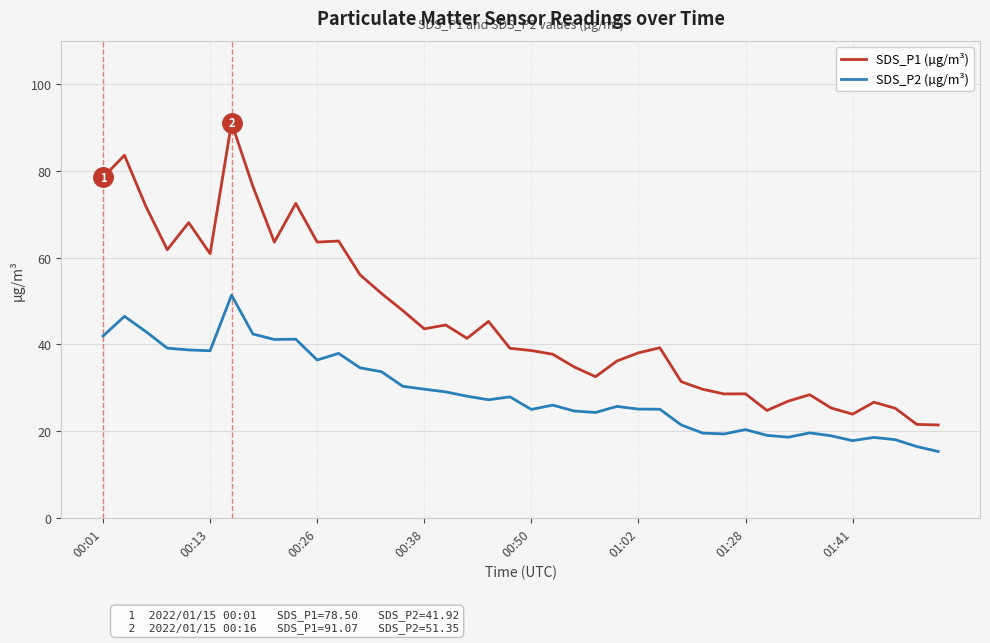

Which series has the largest total across all categories?

SDS_P1 (µg/m³)